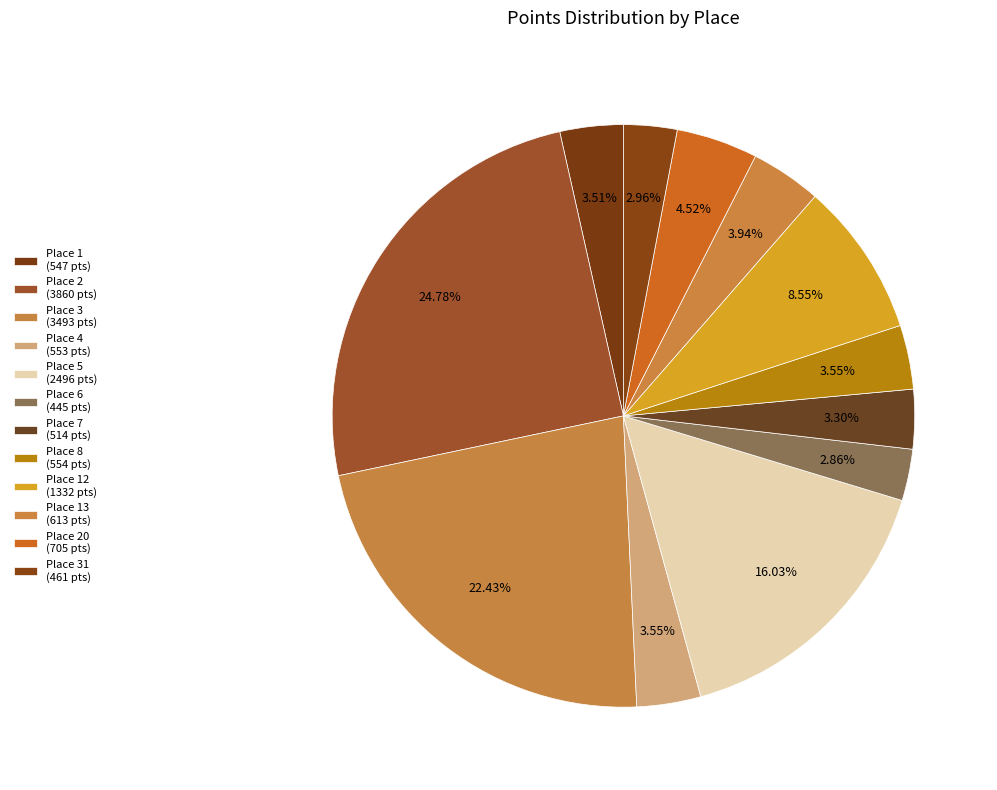

Count the number of slices in the pie.

12